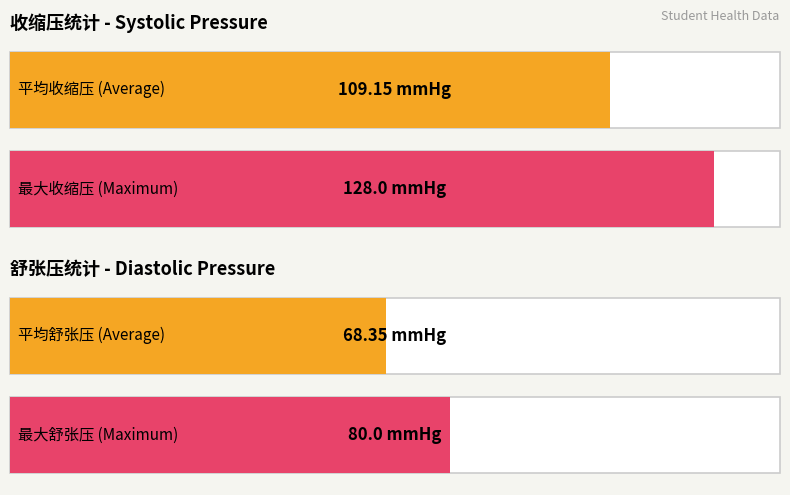

Does the chart contain stacked bars?

No